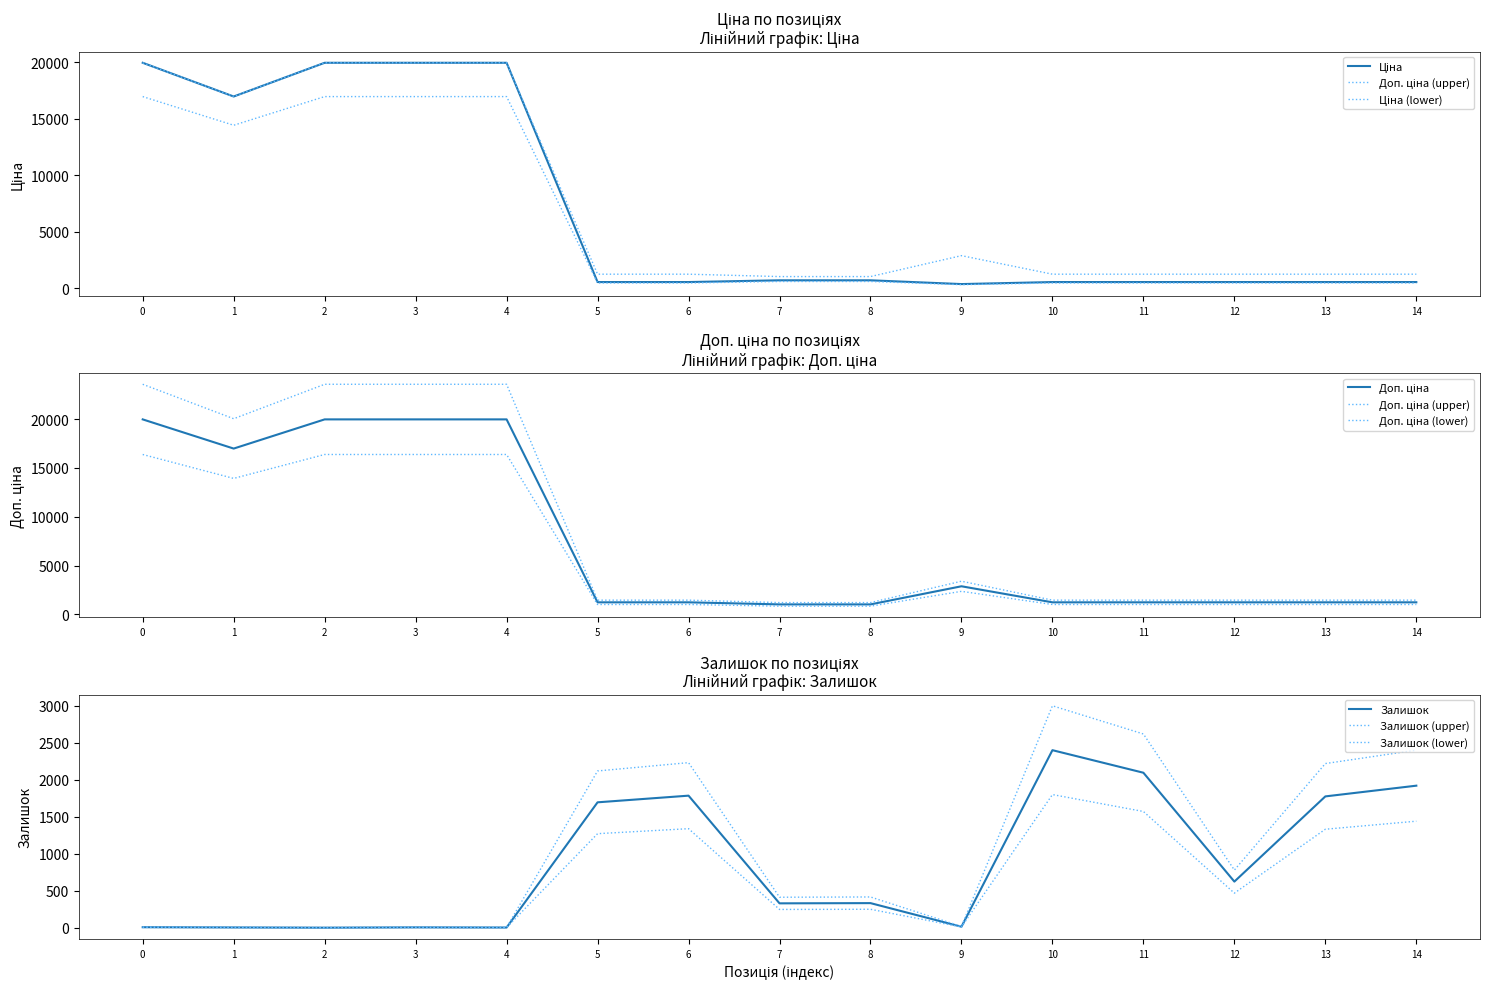

What is the sum of the Доп. ціна values at 14 and 5?

2470.8